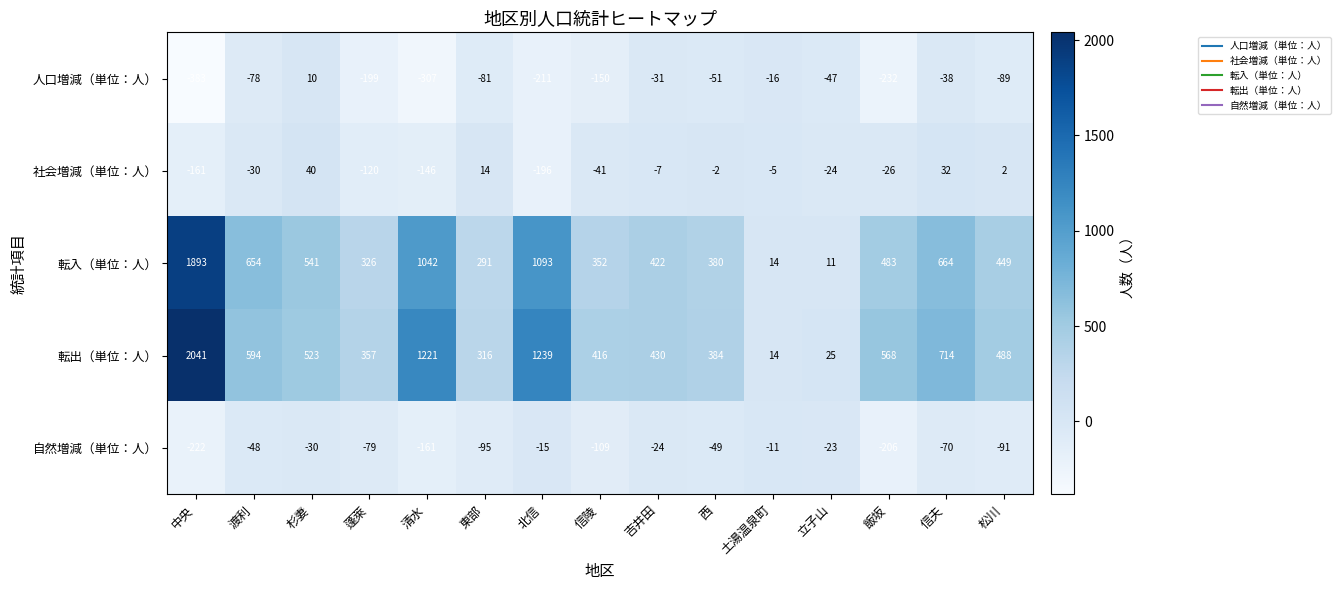

What is the total value across all series at 信夫?

1302